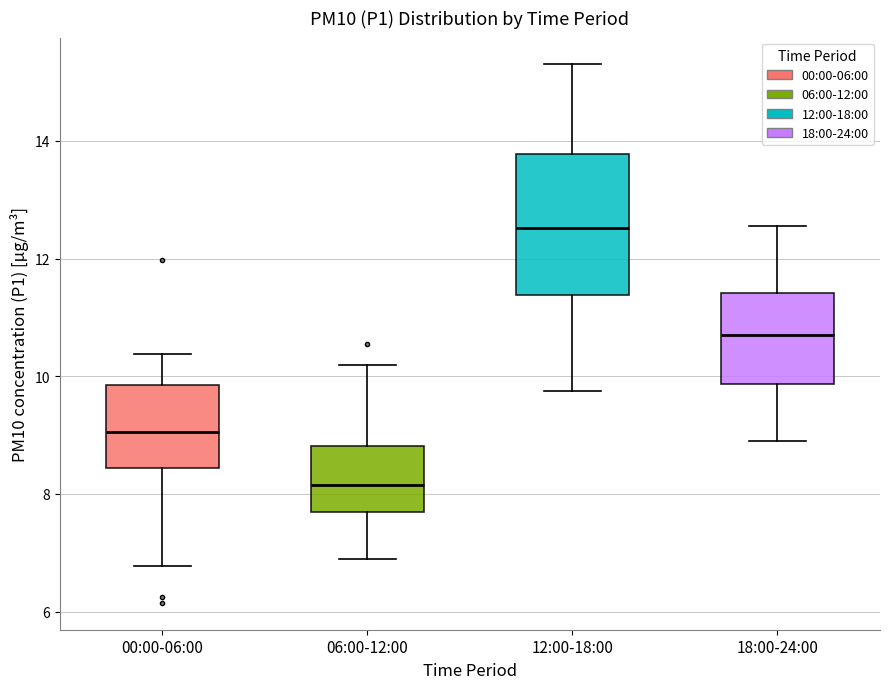

Reading left to right, transcribe this box plot: for each box, give where its median line is, the range the box spans, and where its two whiskers end, as read against the y-axis. The values are not printed on the chart, so give them approximately, as read against the axis.

00:00-06:00: median 9.0, box 8.4 to 9.8, whiskers 6.8 to 10.4
06:00-12:00: median 8.2, box 7.6 to 8.8, whiskers 7.0 to 10.2
12:00-18:00: median 12.6, box 11.4 to 13.8, whiskers 9.8 to 15.4
18:00-24:00: median 10.8, box 9.8 to 11.4, whiskers 9.0 to 12.6